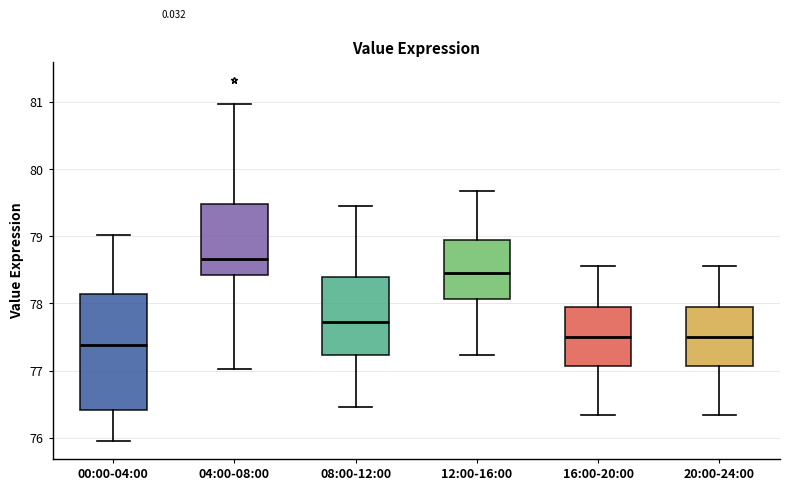

Which box has the highest median line?

04:00-08:00